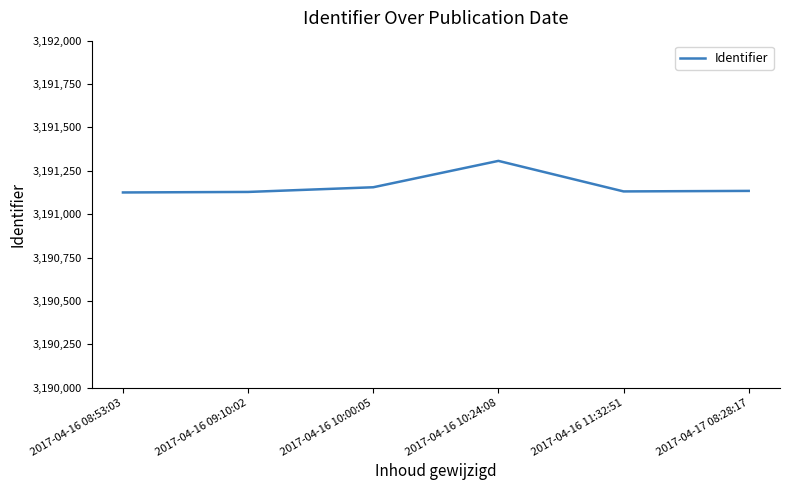

What is the difference between the values at 2017-04-16 10:24:08 and 2017-04-16 11:32:51?

176